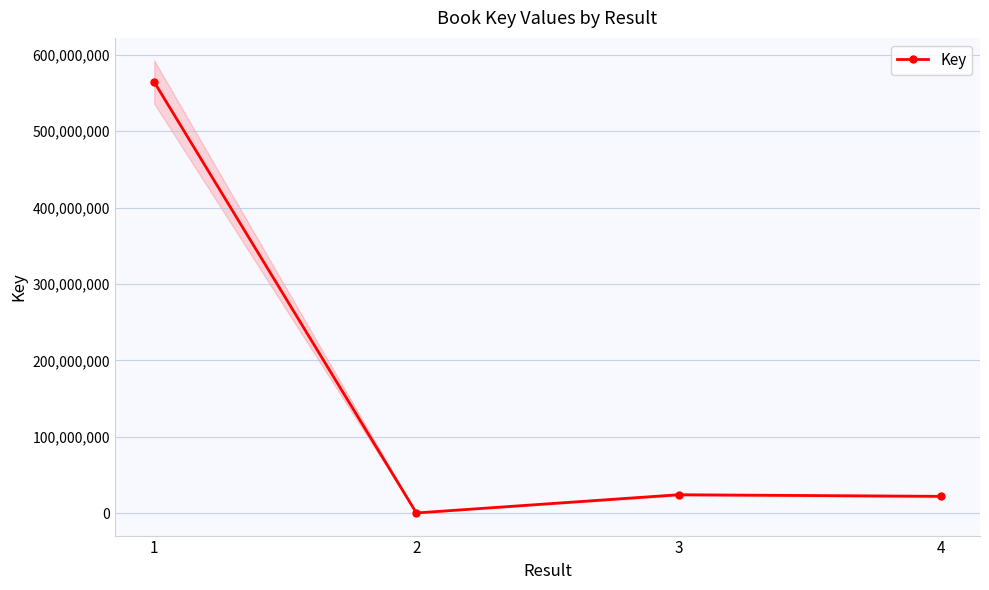

What is the value of the 3rd point from the left?

24095303